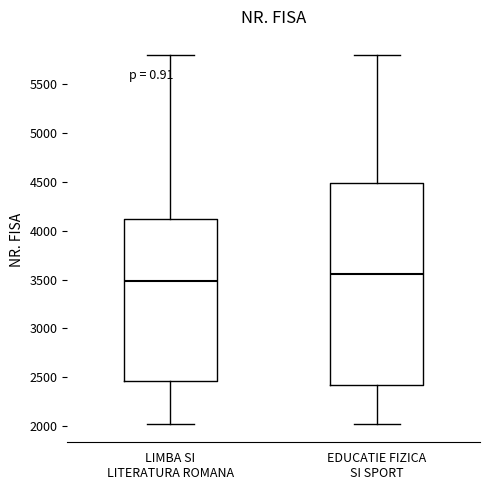

Which box's median line is the lowest?

LIMBA SI LITERATURA ROMANA